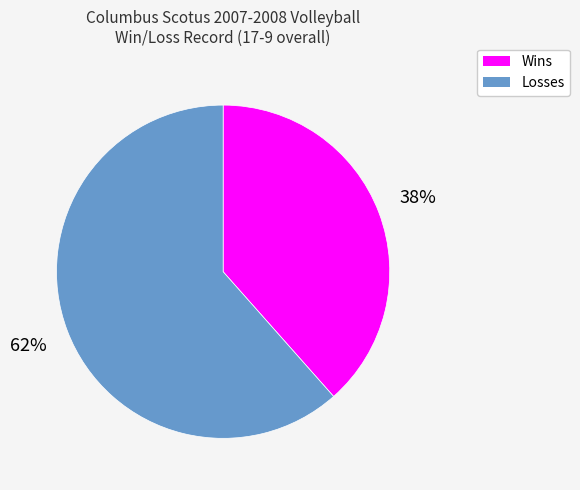

What percentage is the Losses slice, to the nearest percent?

62%